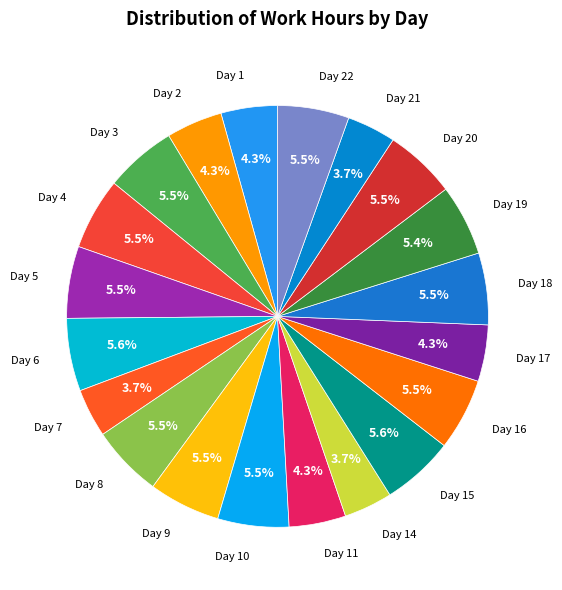

How many segments does this pie chart have?

20